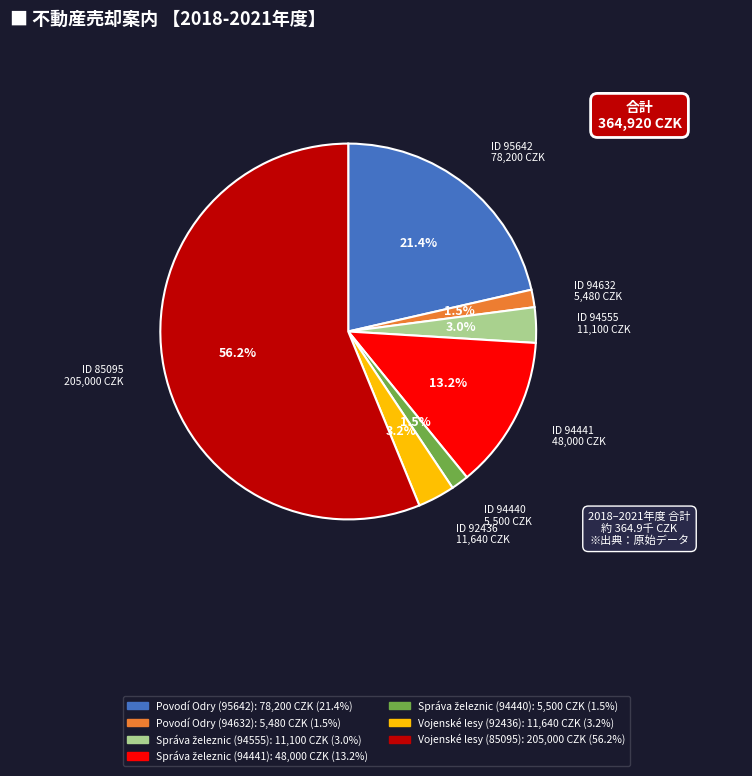

Is there a majority slice in this chart?

Yes